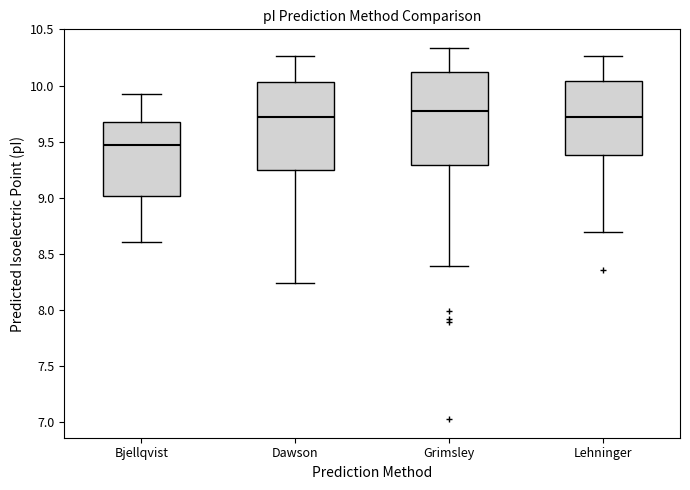

Where does the median line of the box for Bjellqvist sit on the y-axis? The values are not printed on the chart, so give them approximately, as read against the axis.

9.45